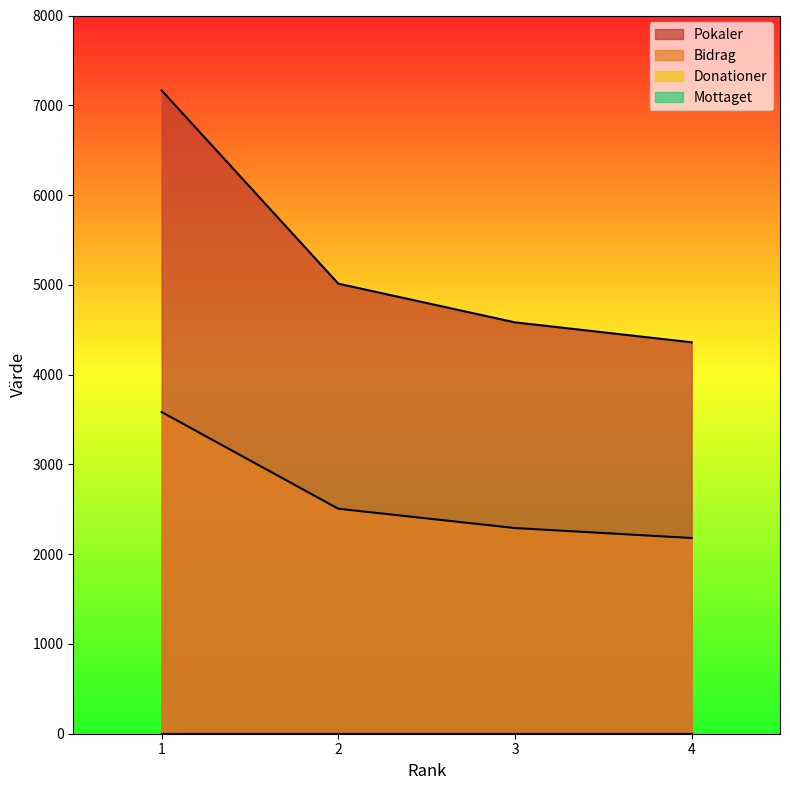

True or false: Pokaler has a value of 2987 at 1.

False